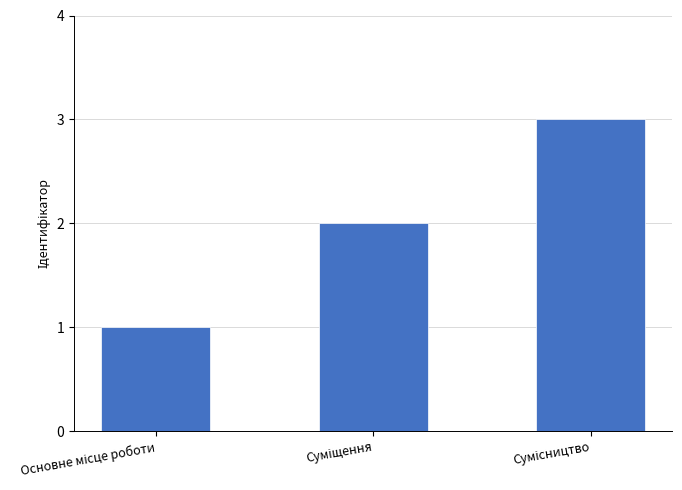

What is the sum of all values?

6